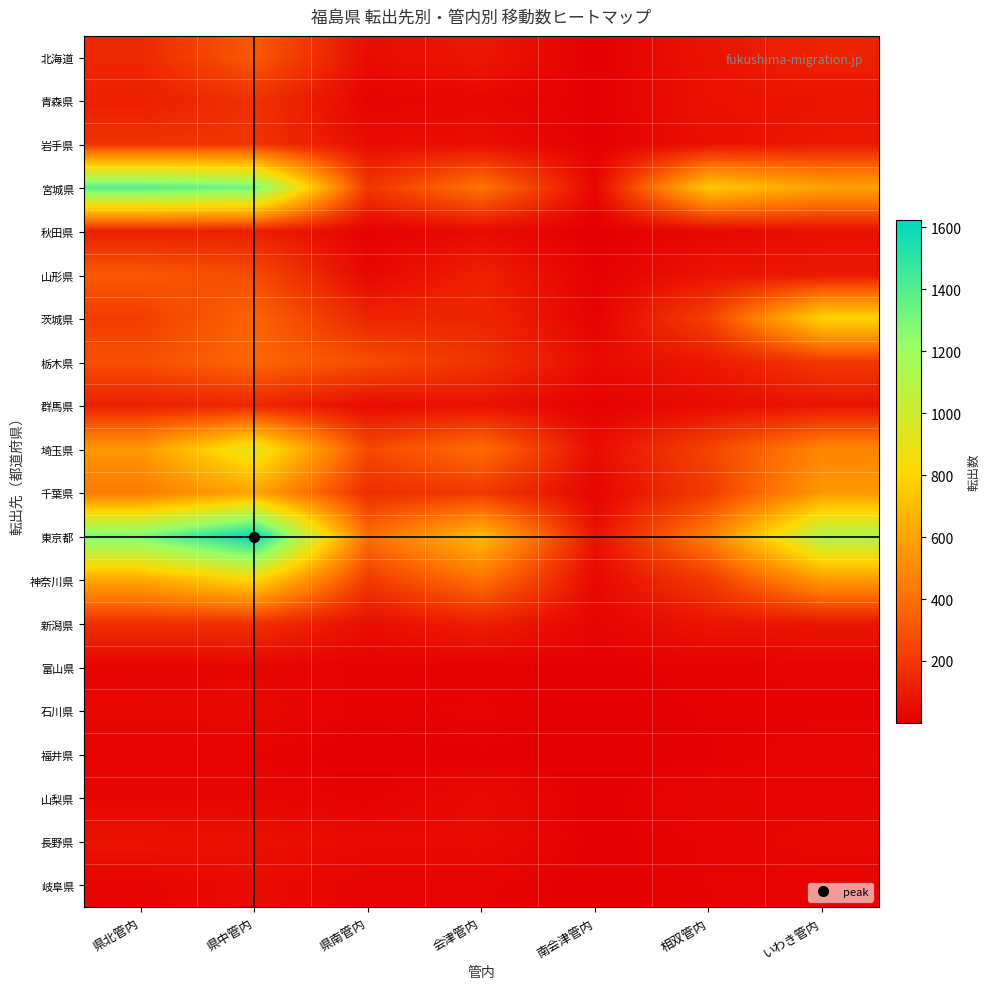

List the series in order of their peak value, highest first.

東京都, 宮城県, 埼玉県, 神奈川県, 茨城県, 千葉県, 栃木県, 北海道, 山形県, 岩手県, 青森県, 新潟県, 群馬県, 秋田県, 長野県, 岐阜県, 山梨県, 石川県, 富山県, 福井県